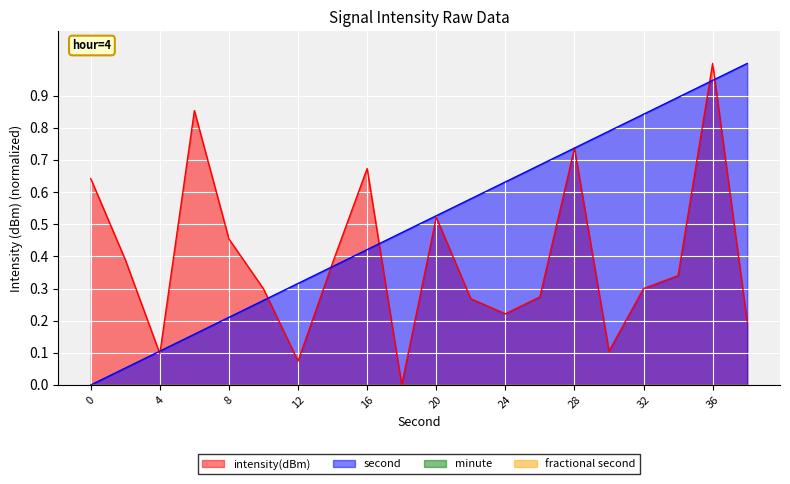

Is the value of intensity(dBm) at 30 greater than the value of second at 24?

No